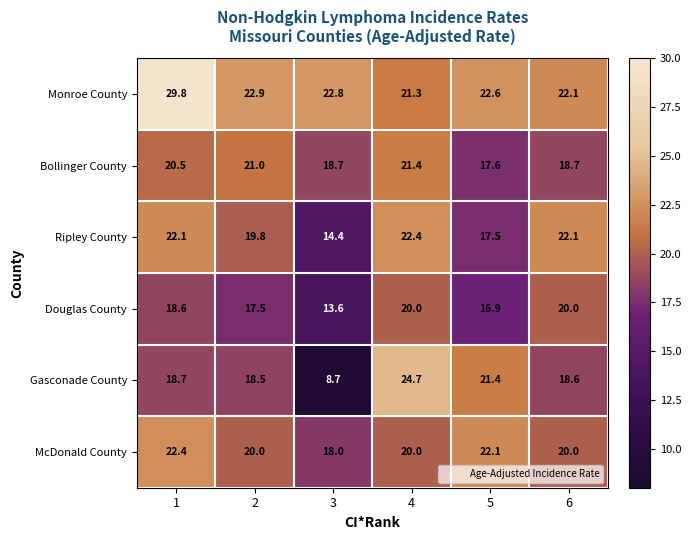

Which label corresponds to the smallest value in the chart?

3